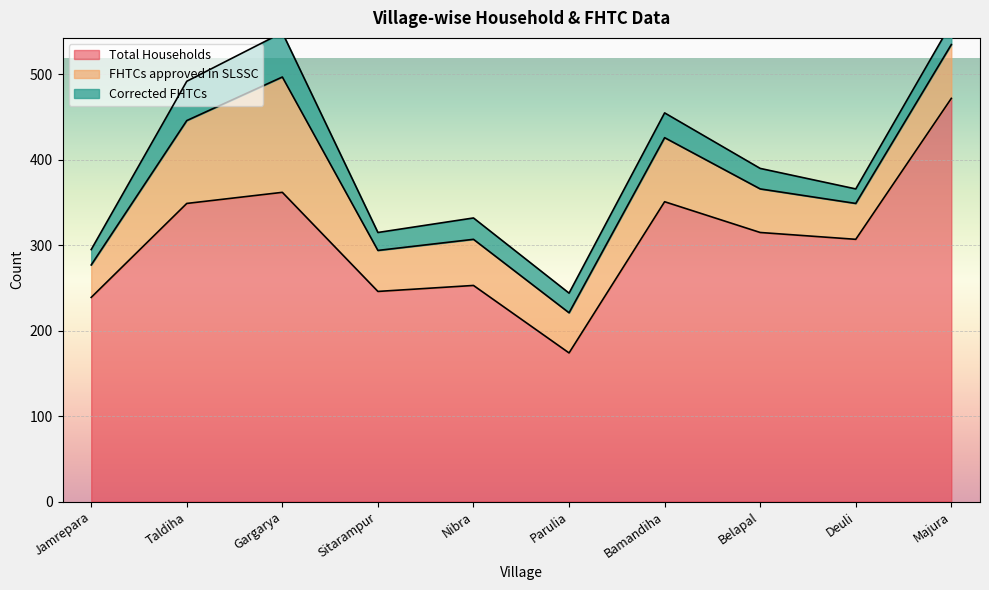

Reading left to right, list all the values displayed in this chart.

Total Households: Jamrepara=239	Taldiha=349	Gargarya=362	Sitarampur=246	Nibra=253	Parulia=174	Bamandiha=351	Belapal=315	Deuli=307	Majura=472
FHTCs approved in SLSSC: Jamrepara=38	Taldiha=97	Gargarya=135	Sitarampur=48	Nibra=54	Parulia=47	Bamandiha=75	Belapal=51	Deuli=42	Majura=63
Corrected FHTCs: Jamrepara=18	Taldiha=46	Gargarya=52	Sitarampur=21	Nibra=25	Parulia=23	Bamandiha=29	Belapal=24	Deuli=17	Majura=25